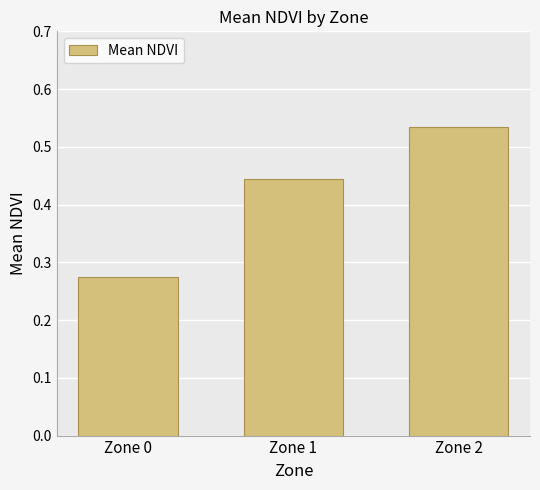

What is the sum of the values at Zone 2 and Zone 0?

0.8